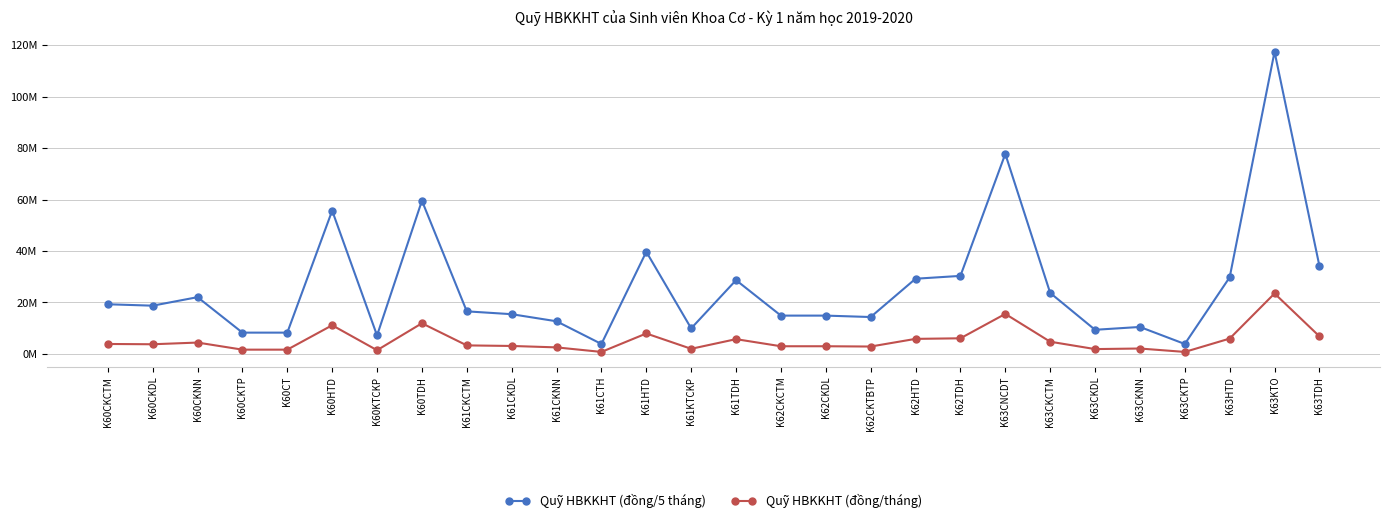

What is the value of the Quỹ HBKKHT (đồng/5 tháng) point at the 28th from the left?

34199339.3